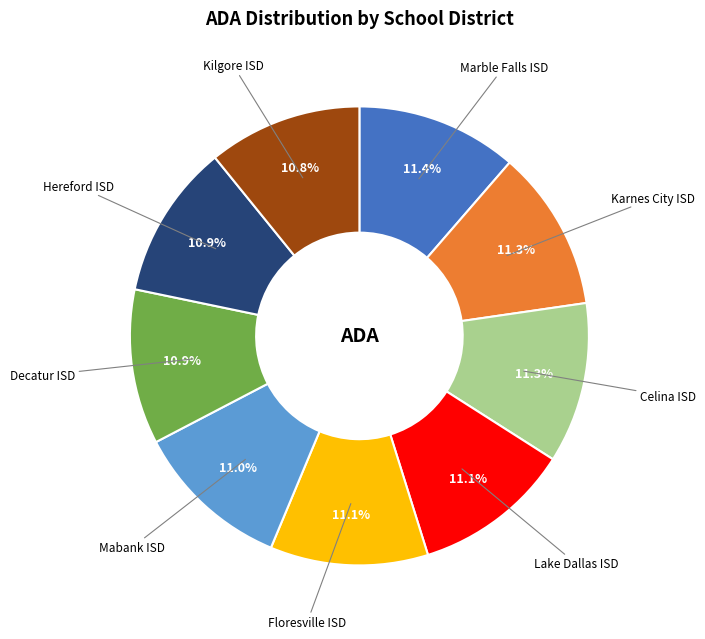

What is the ratio of the value at Mabank ISD to the value at Decatur ISD?

1.0